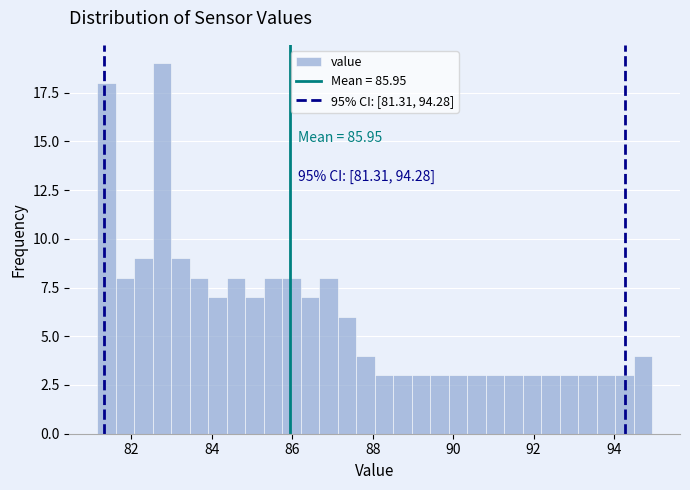

Read against the x-axis, roughly where is the centre of the tallest bar?

82.8